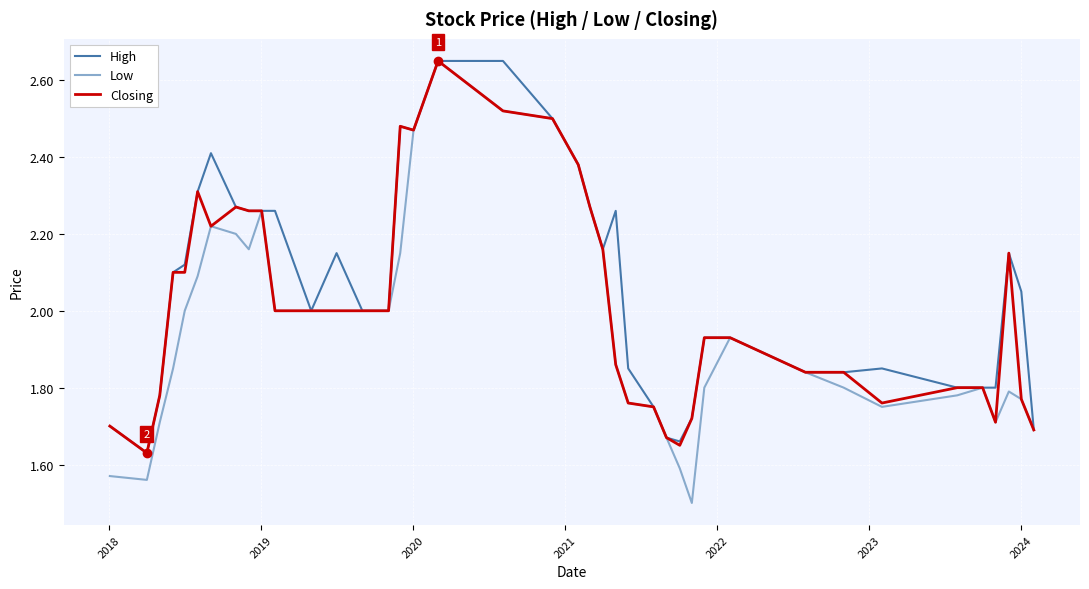

What is the smallest value displayed?

1.5